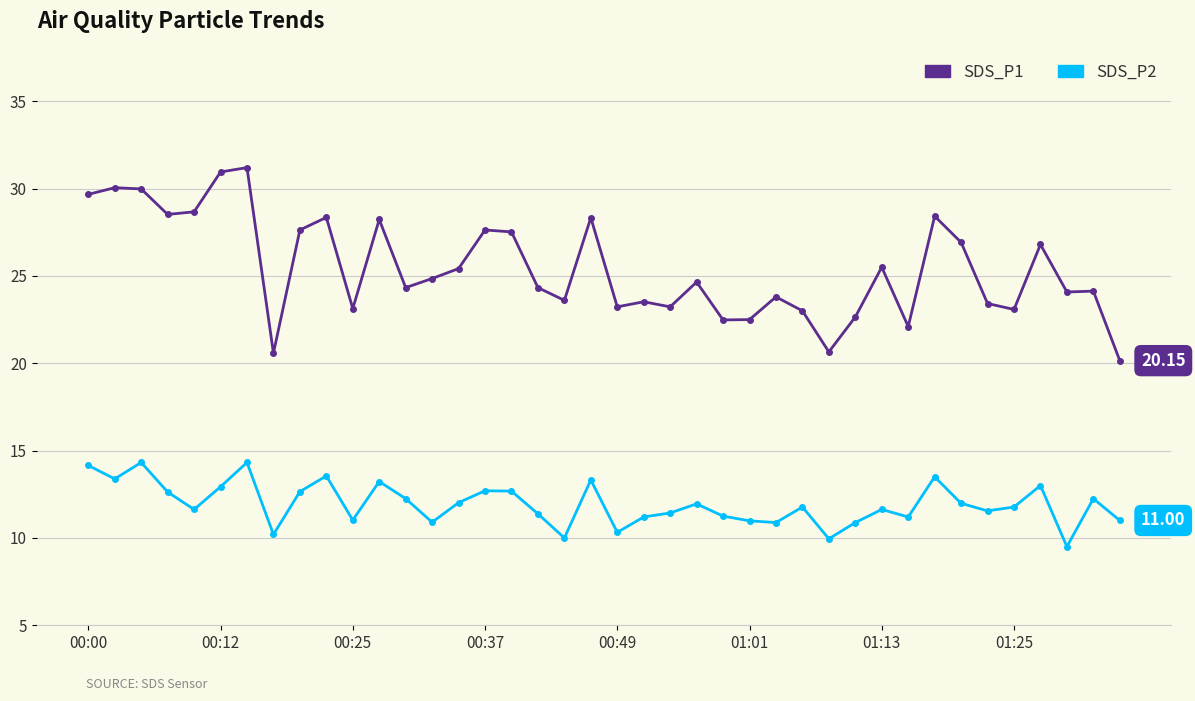

What is the difference between the maximum and minimum values in the SDS_P2 series?

4.8